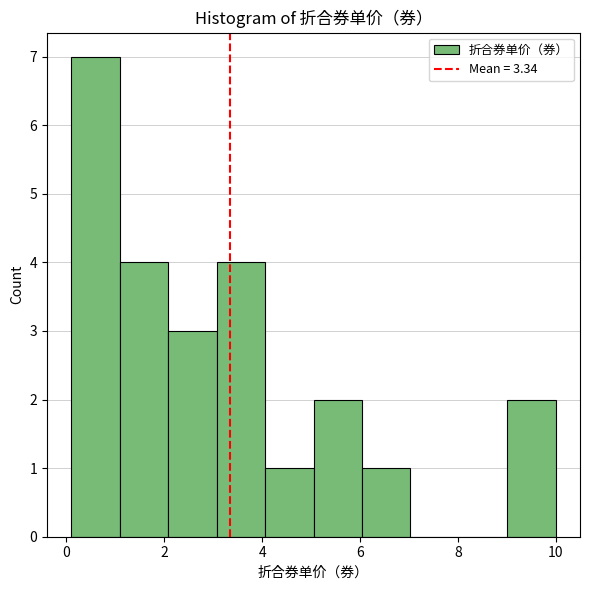

Reading left to right, list every bar in this chart as the range it spans on the x-axis followed by its height. Neither the bar edges nor the heights are printed on the chart, so give them approximately, as read against the axes.

0.2 to 1.0: 7
1.0 to 2.0: 4
2.0 to 3.0: 3
3.0 to 4.0: 4
4.0 to 5.0: 1
5.0 to 6.0: 2
6.0 to 7.0: 1
7.0 to 8.0: 0
8.0 to 9.0: 0
9.0 to 10.0: 2